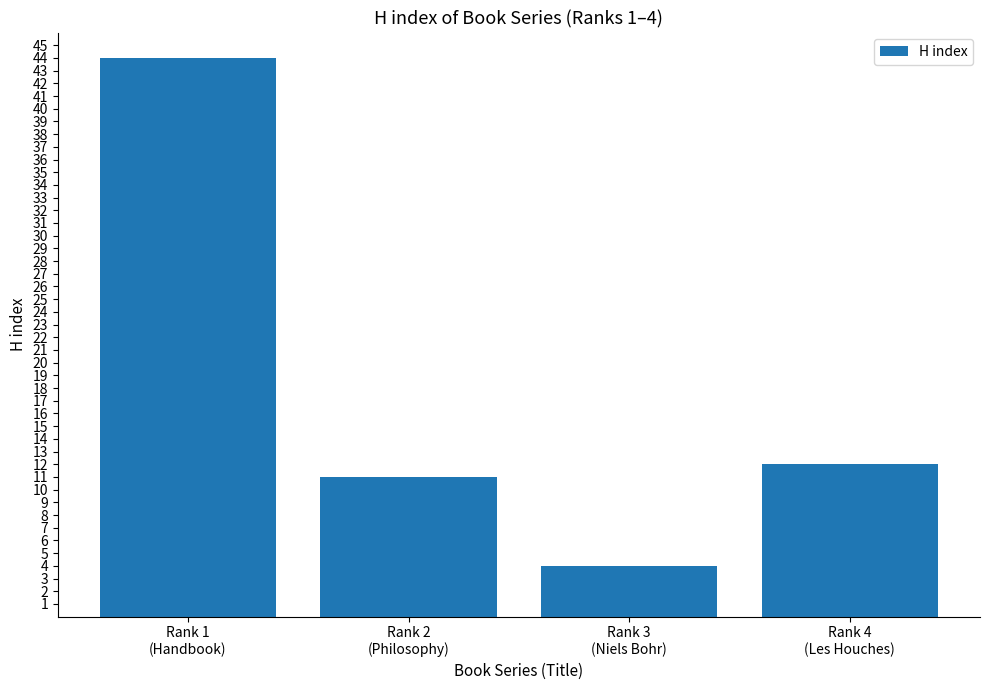

List the labels in order of value, largest first.

Rank 1
(Handbook), Rank 4
(Les Houches), Rank 2
(Philosophy), Rank 3
(Niels Bohr)